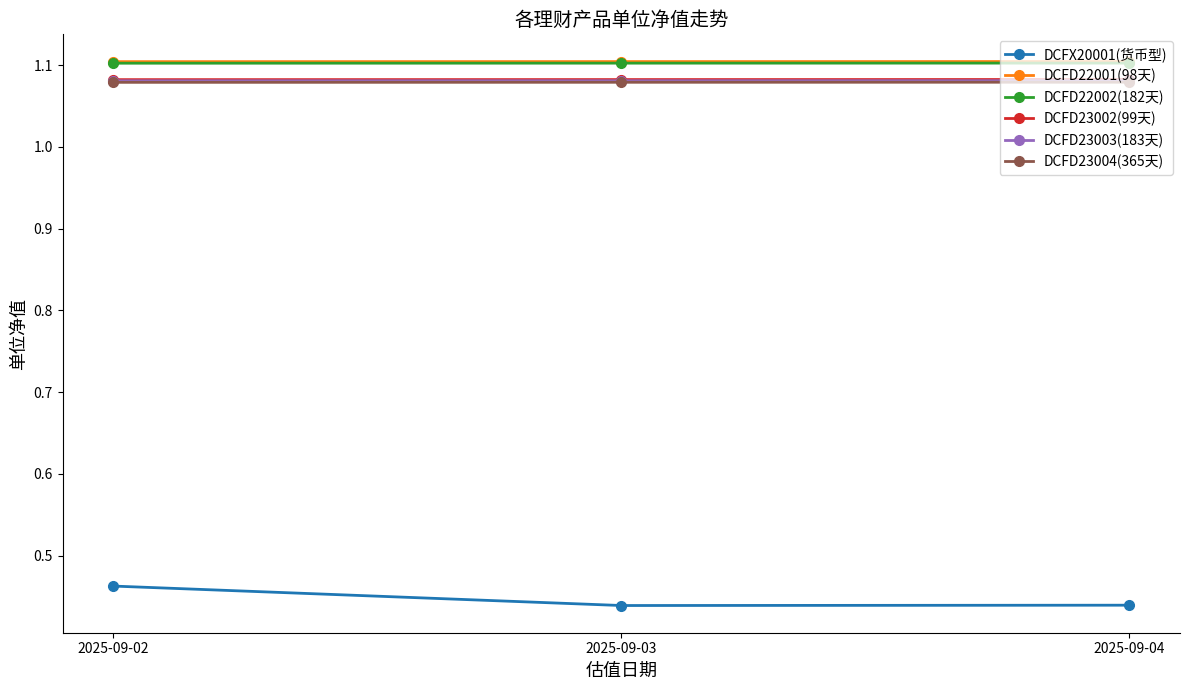

Which series changed the most between 2025-09-02 and 2025-09-03?

DCFX20001(货币型)